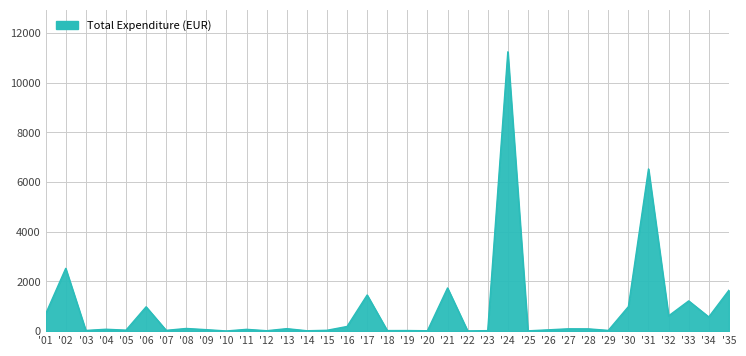

Which has a higher value, '21 or '31?

'31